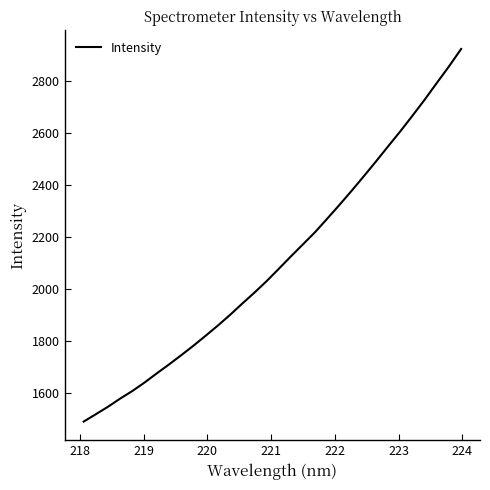

What is the difference between the maximum and minimum values?

1434.4